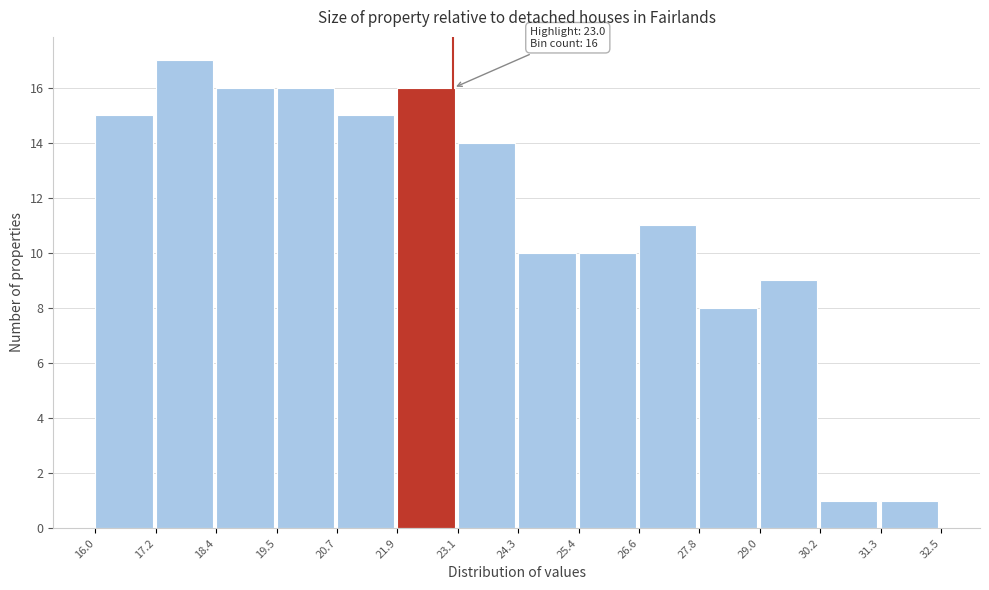

Which range on the x-axis has the tallest bar?

17.2 to 18.4